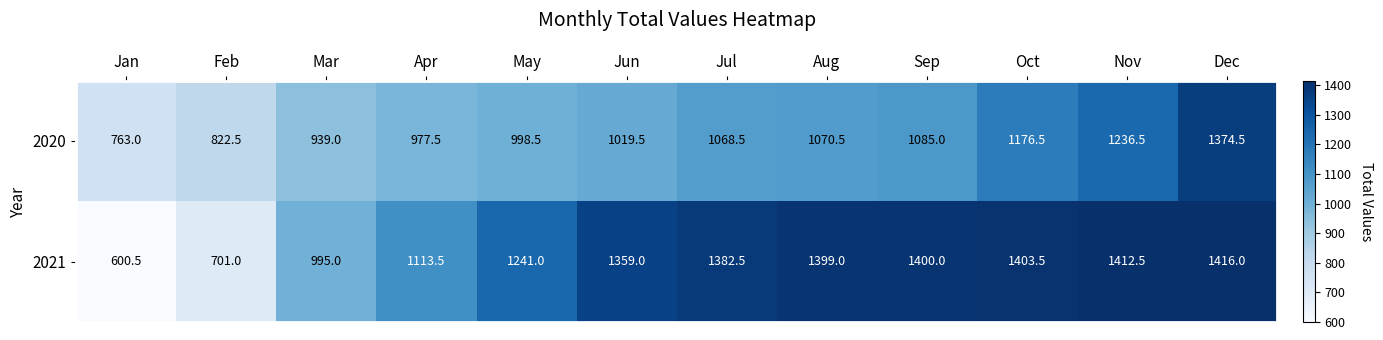

At Mar, list the series in order from smallest to largest.

2020, 2021